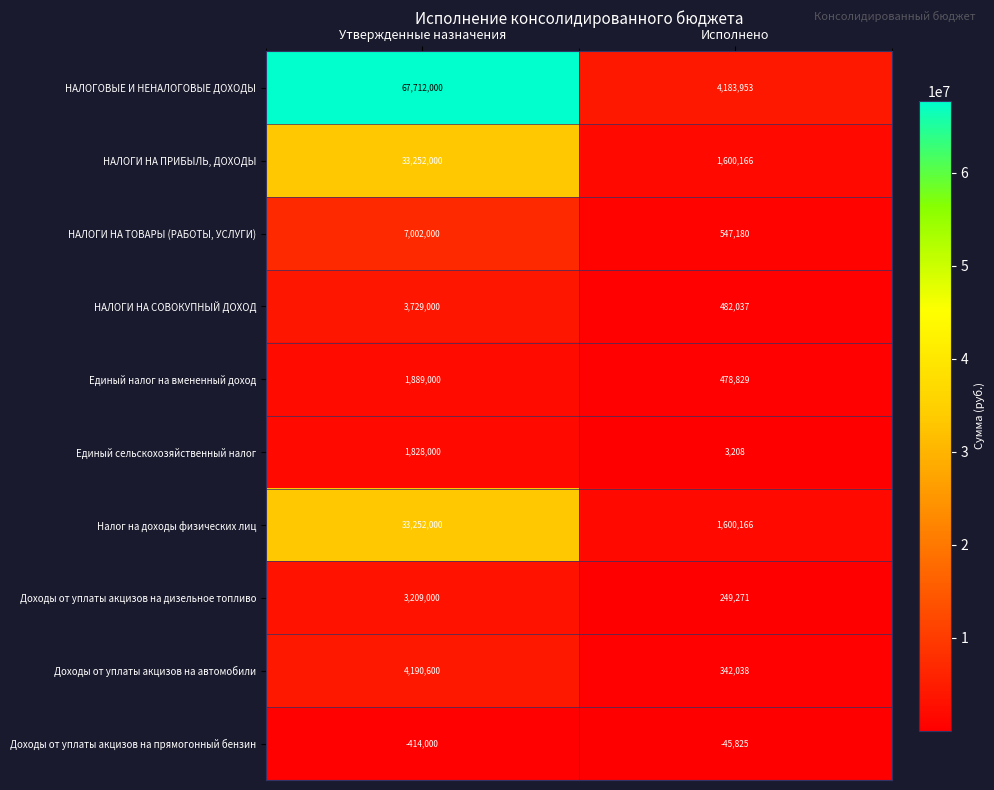

Reading right to left, list all the values displayed in this chart.

НАЛОГОВЫЕ И НЕНАЛОГОВЫЕ ДОХОДЫ: 4183953	67712000
НАЛОГИ НА ПРИБЫЛЬ, ДОХОДЫ: 1600166	33252000
НАЛОГИ НА ТОВАРЫ (РАБОТЫ, УСЛУГИ): 547180	7002000
НАЛОГИ НА СОВОКУПНЫЙ ДОХОД: 482037	3729000
Единый налог на вмененный доход: 478829	1889000
Единый сельскохозяйственный налог: 3208	1828000
Налог на доходы физических лиц: 1600166	33252000
Доходы от уплаты акцизов на дизельное топливо: 249271	3209000
Доходы от уплаты акцизов на автомобили: 342038	4190600
Доходы от уплаты акцизов на прямогонный бензин: -45825	-414000